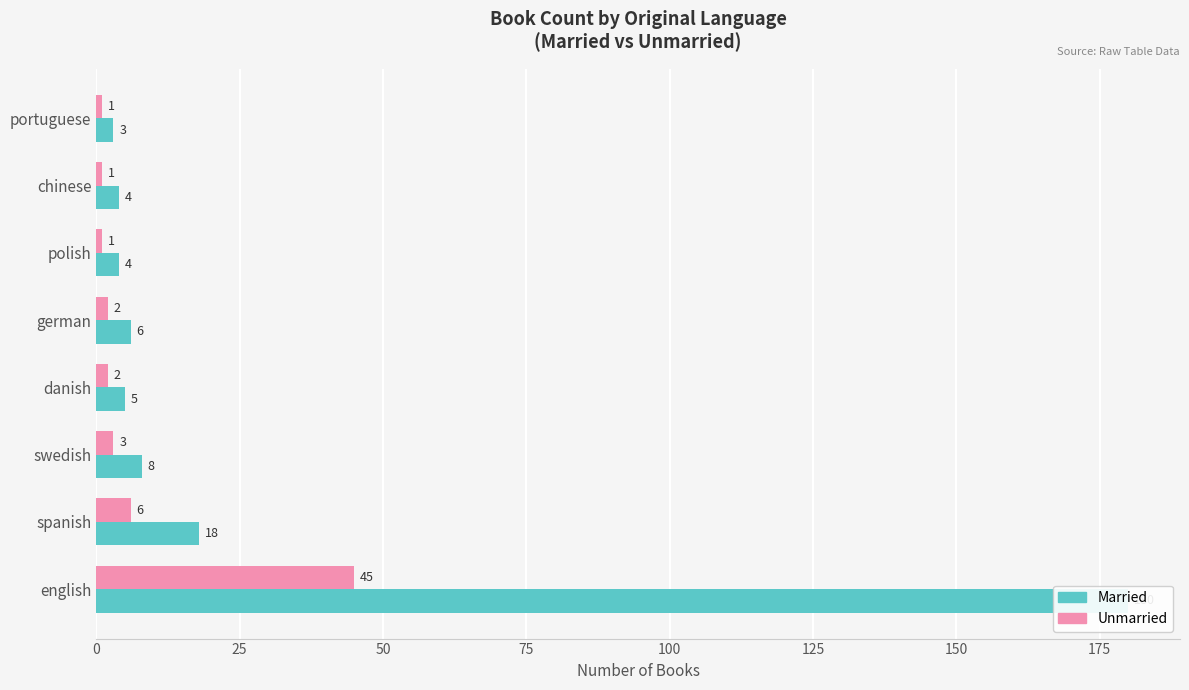

List the series in order of their peak value, highest first.

Married, Unmarried